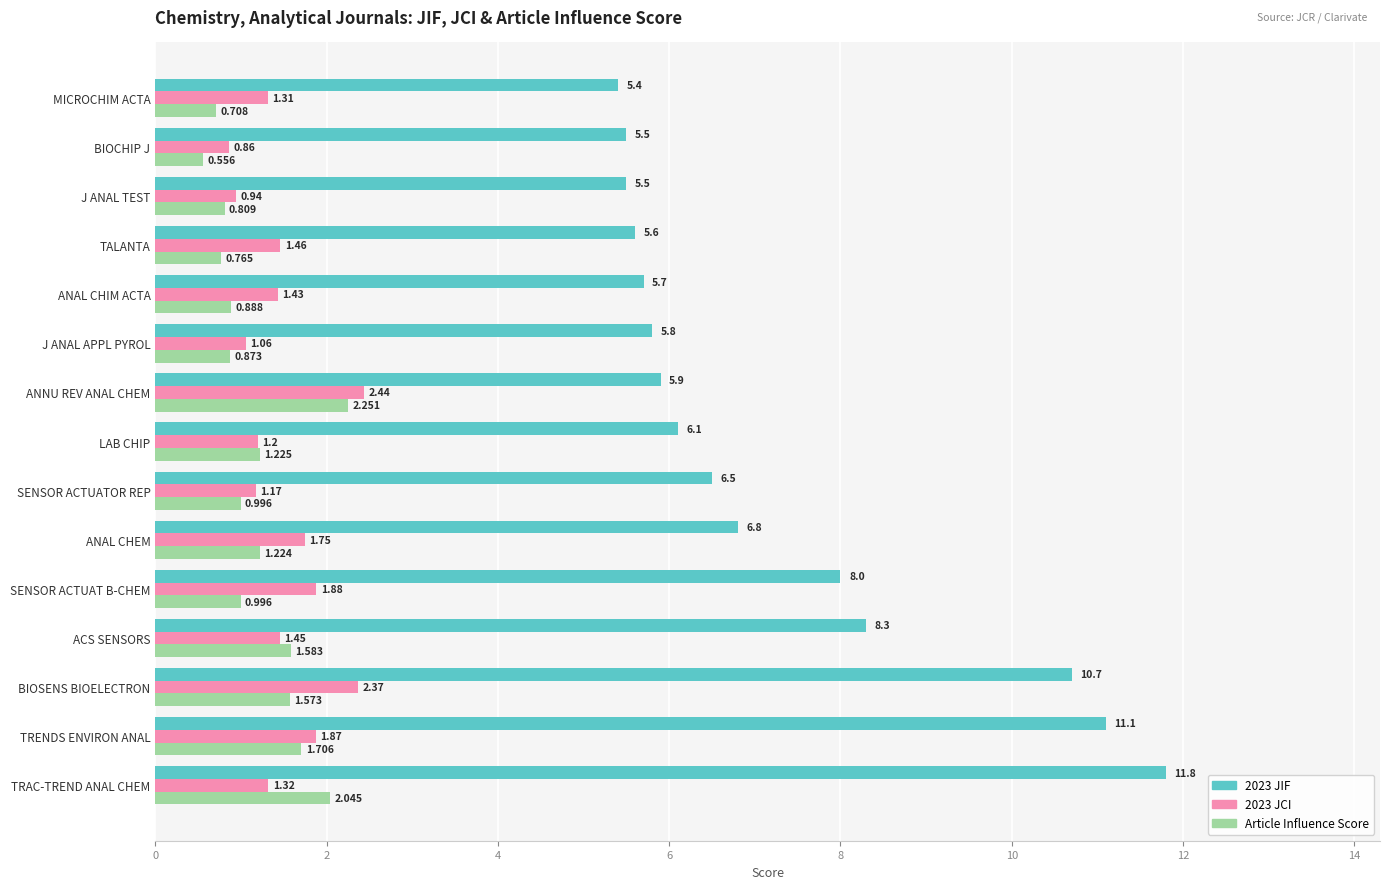

What are all the series names shown in the legend?

2023 JIF, 2023 JCI, Article Influence Score